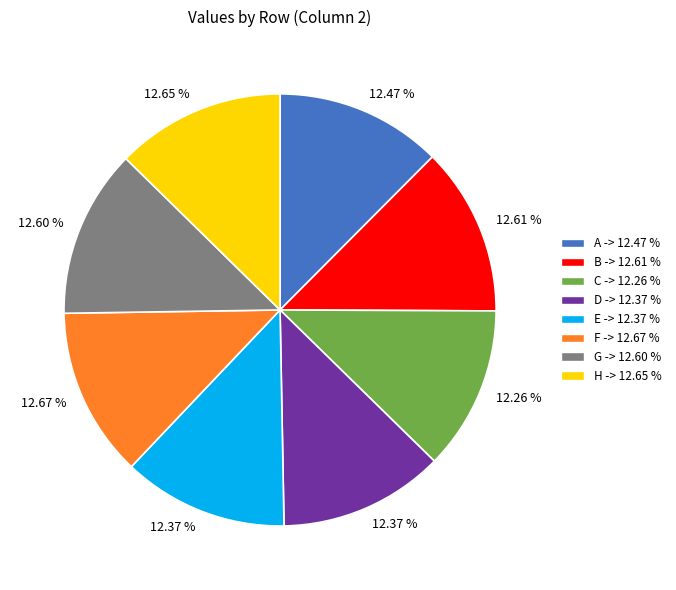

What percentage is the E slice, to the nearest percent?

12%